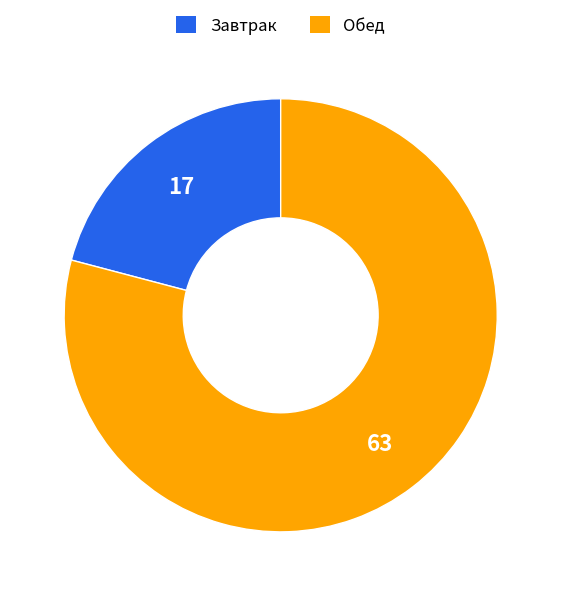

True or false: Завтрак accounts for 16% of the total.

False